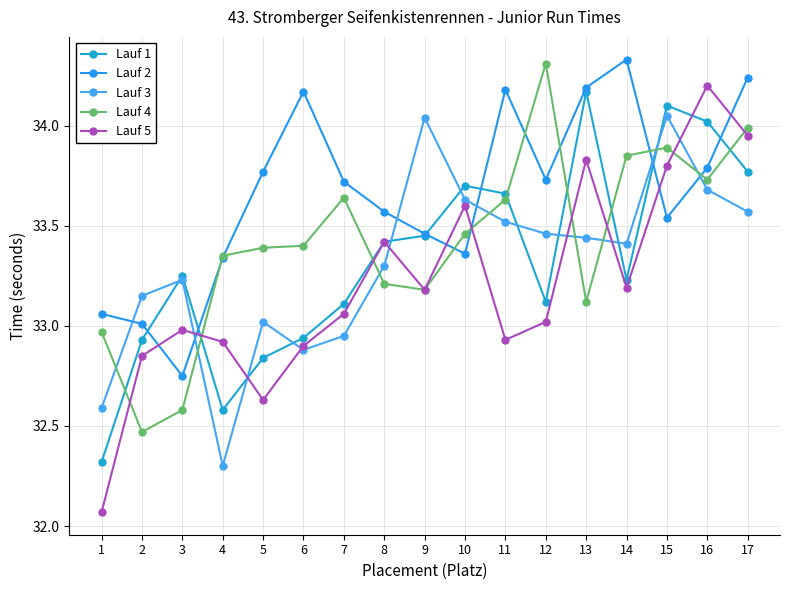

Rank the series at 10 from highest to lowest value.

Lauf 1, Lauf 3, Lauf 5, Lauf 4, Lauf 2